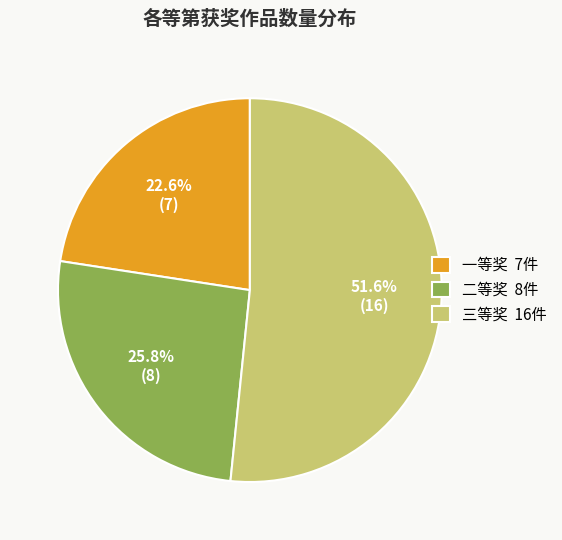

What percentage is the 三等奖 slice, to the nearest percent?

52%